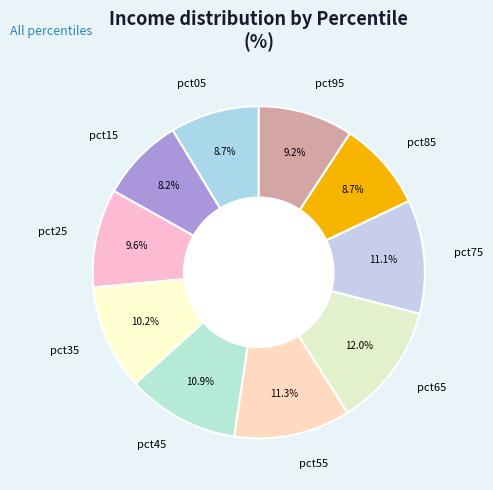

Which slice is the largest?

pct65